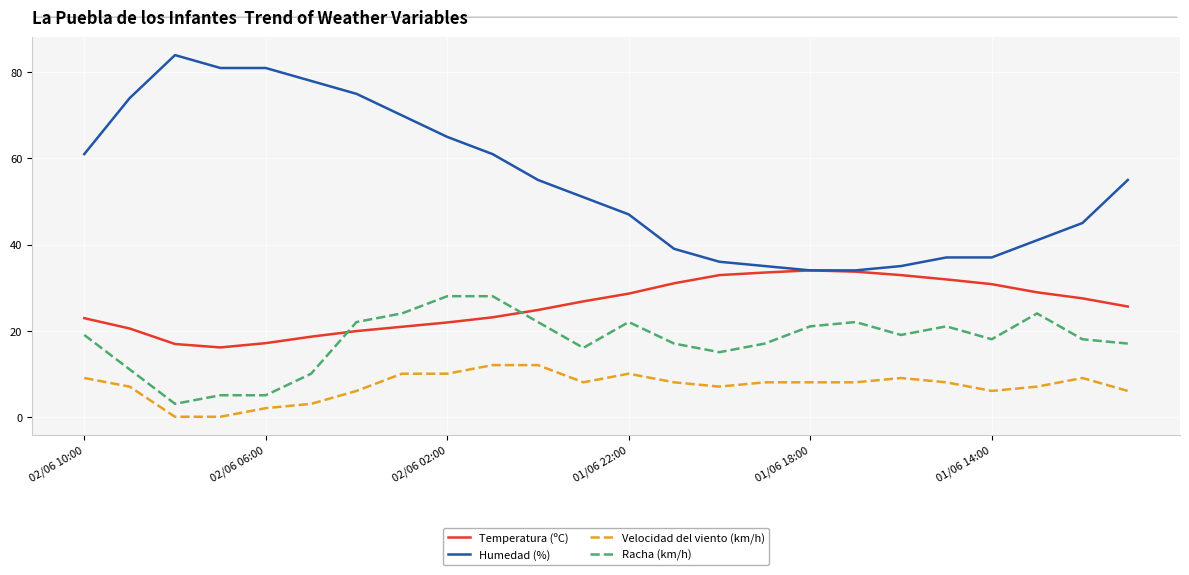

True or false: Temperatura (ºC) has more than 2 interior local peaks.

False